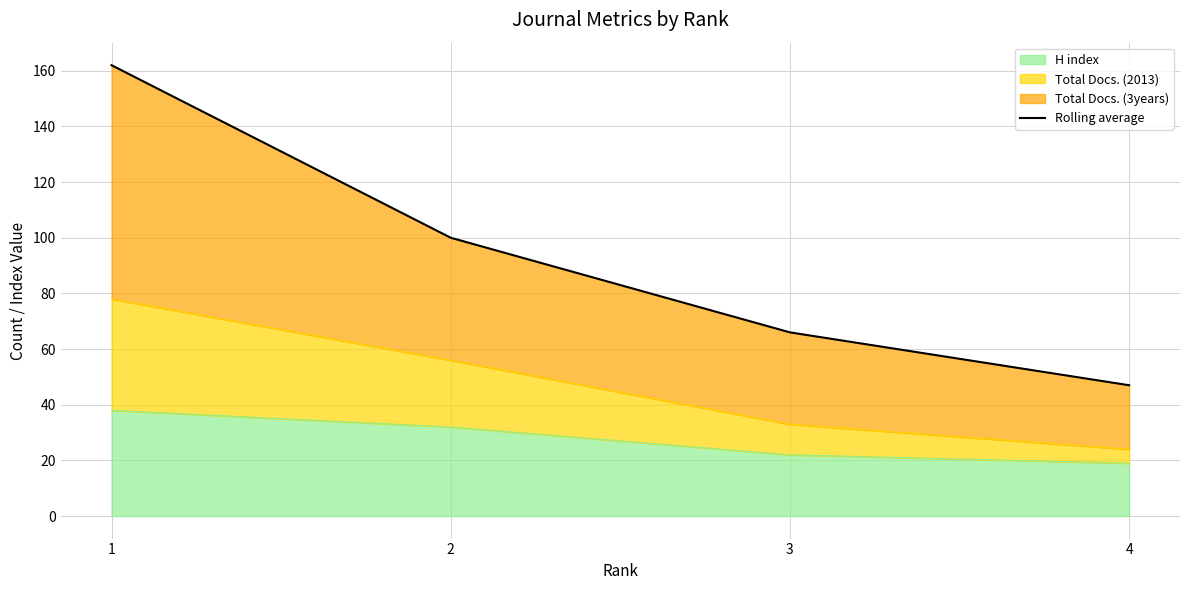

Count the number of categories in the chart.

4